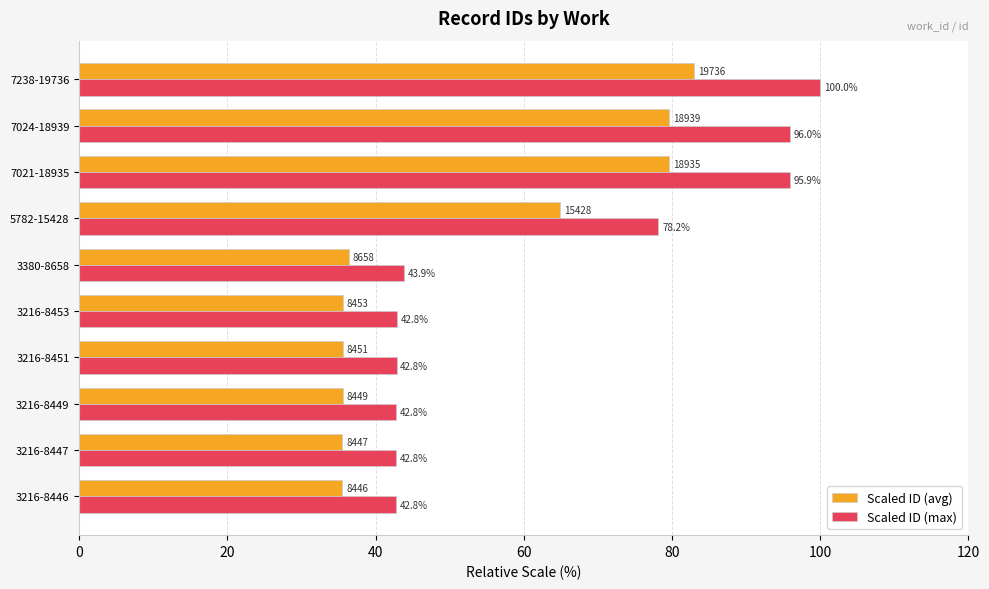

Where is Scaled ID (avg) nearest to the value 59?

5782-15428